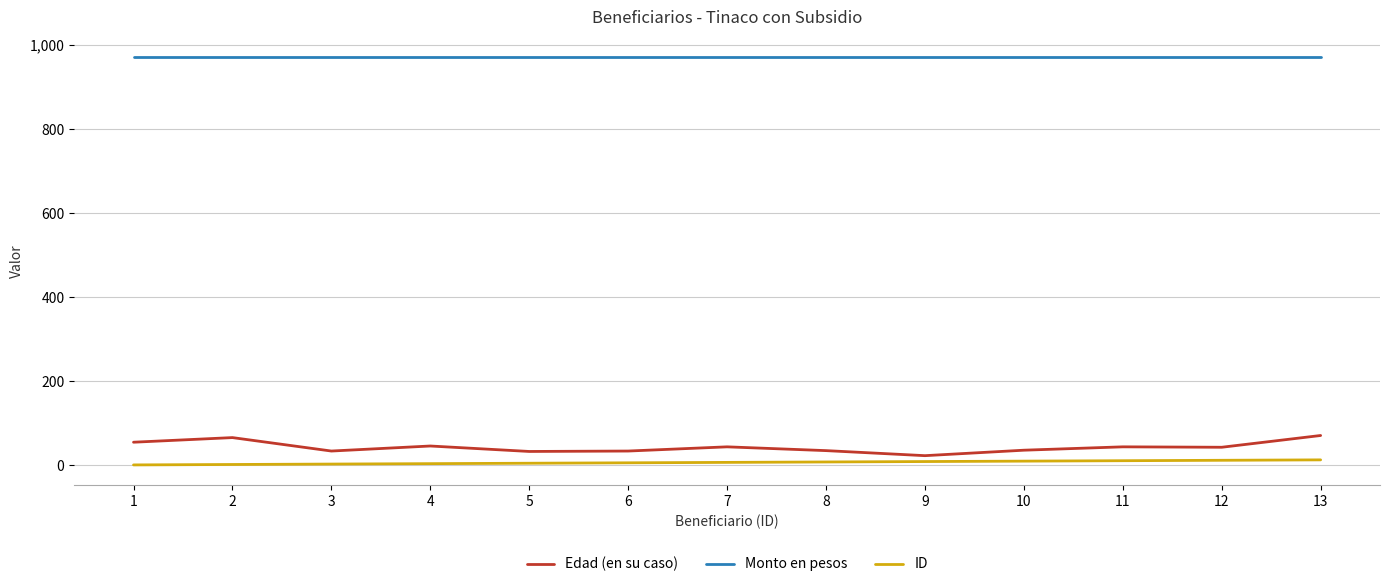

Rank the series at 6 from lowest to highest value.

ID, Edad (en su caso), Monto en pesos